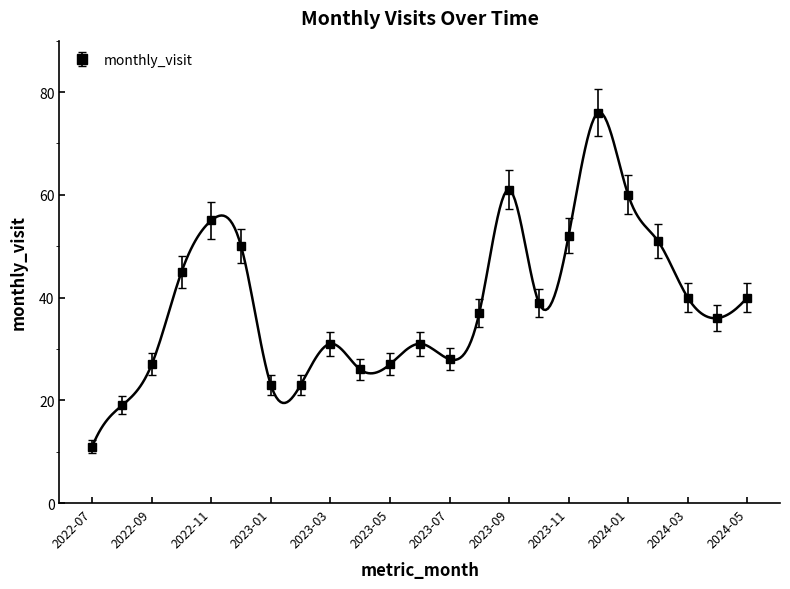

At which category does the data reach its first local peak?

2022-11